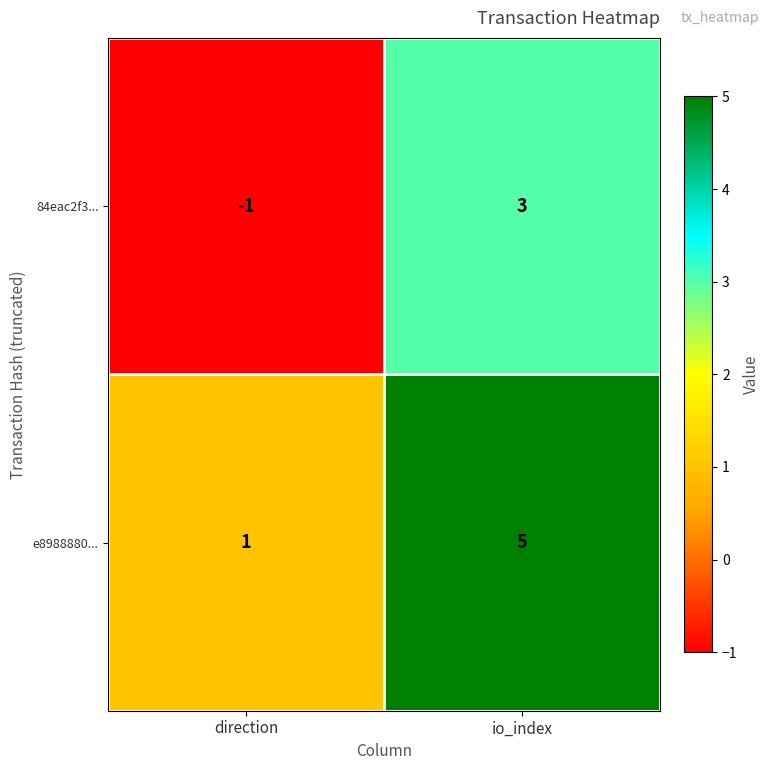

What is the maximum value shown in the chart?

5